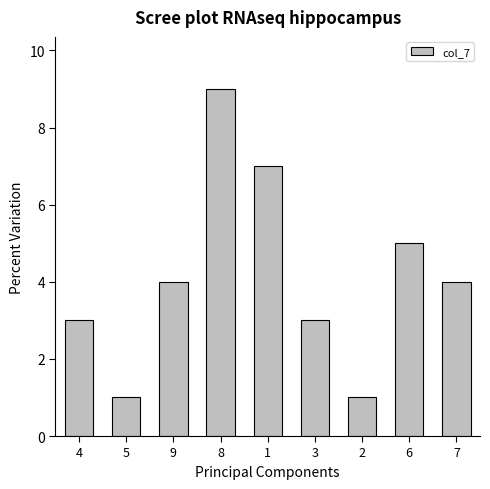

How many values are below 4?

4